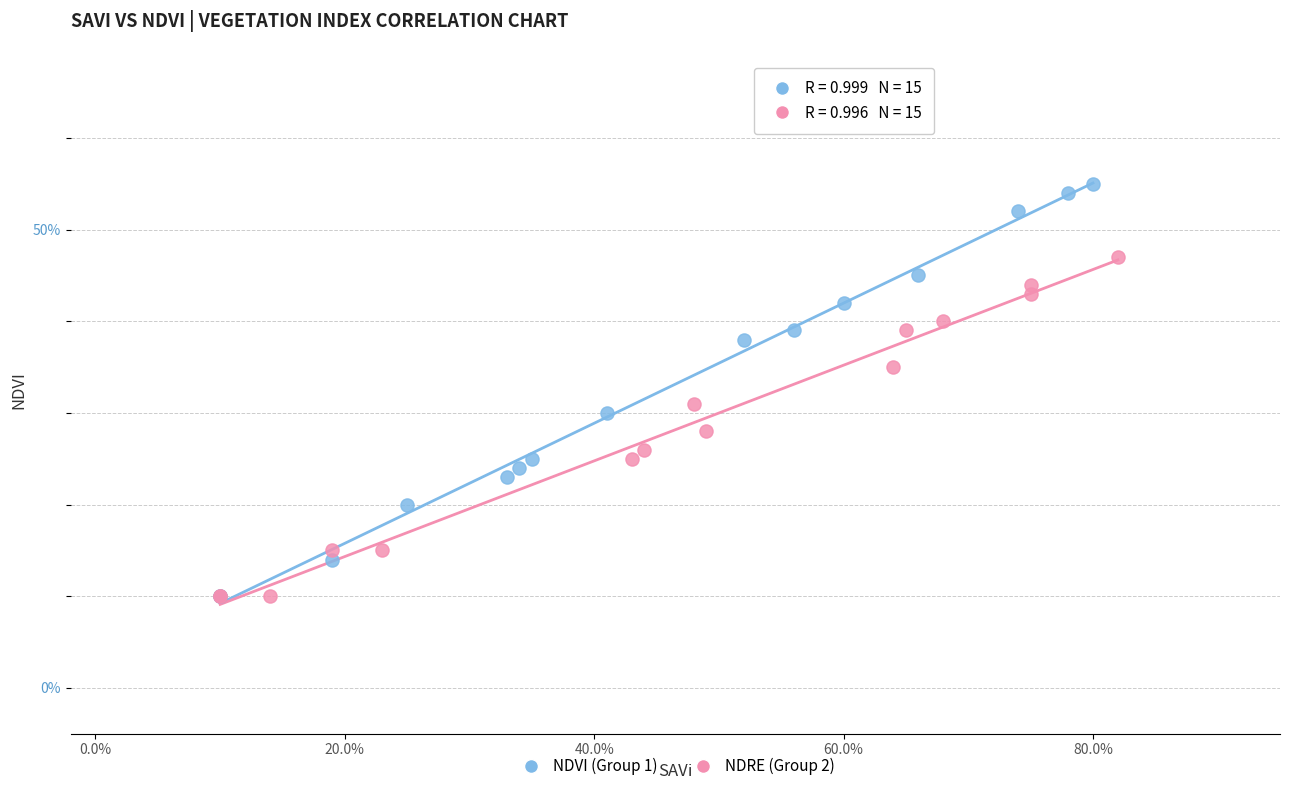

Which series has the widest spread of Y values?

NDVI (Group 1)